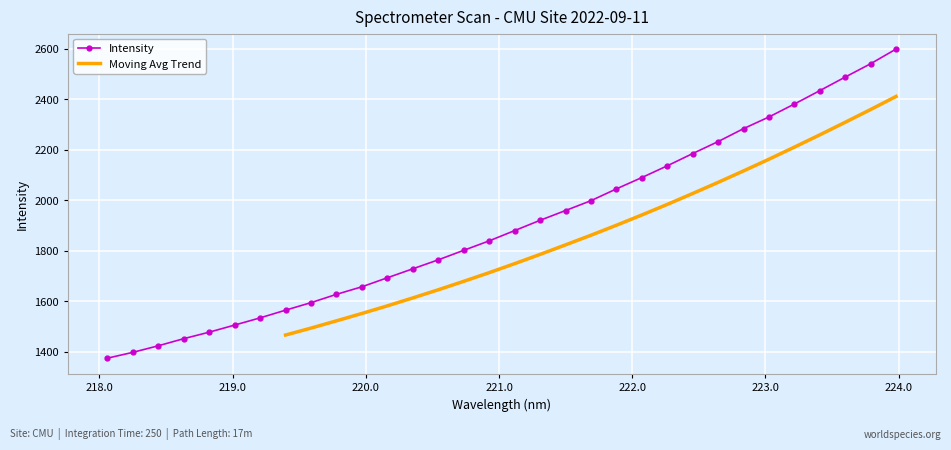

Where does the data first go above 1879?

221.1174